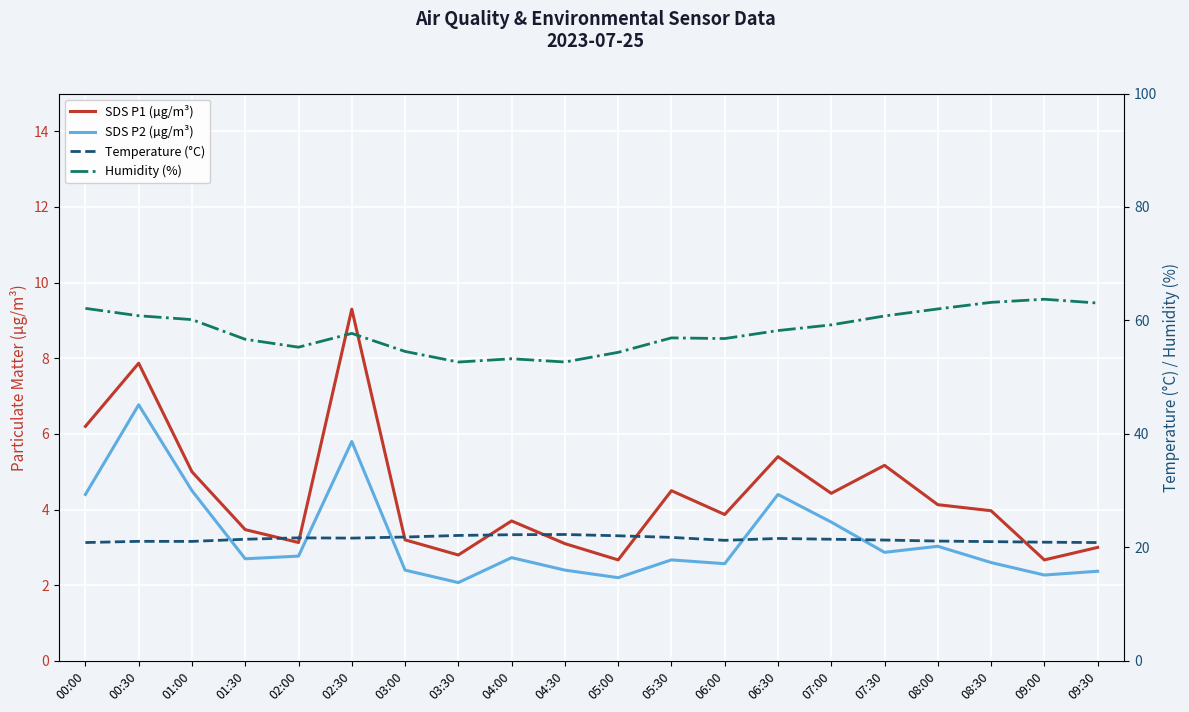

What is the maximum value shown in the chart?

63.7